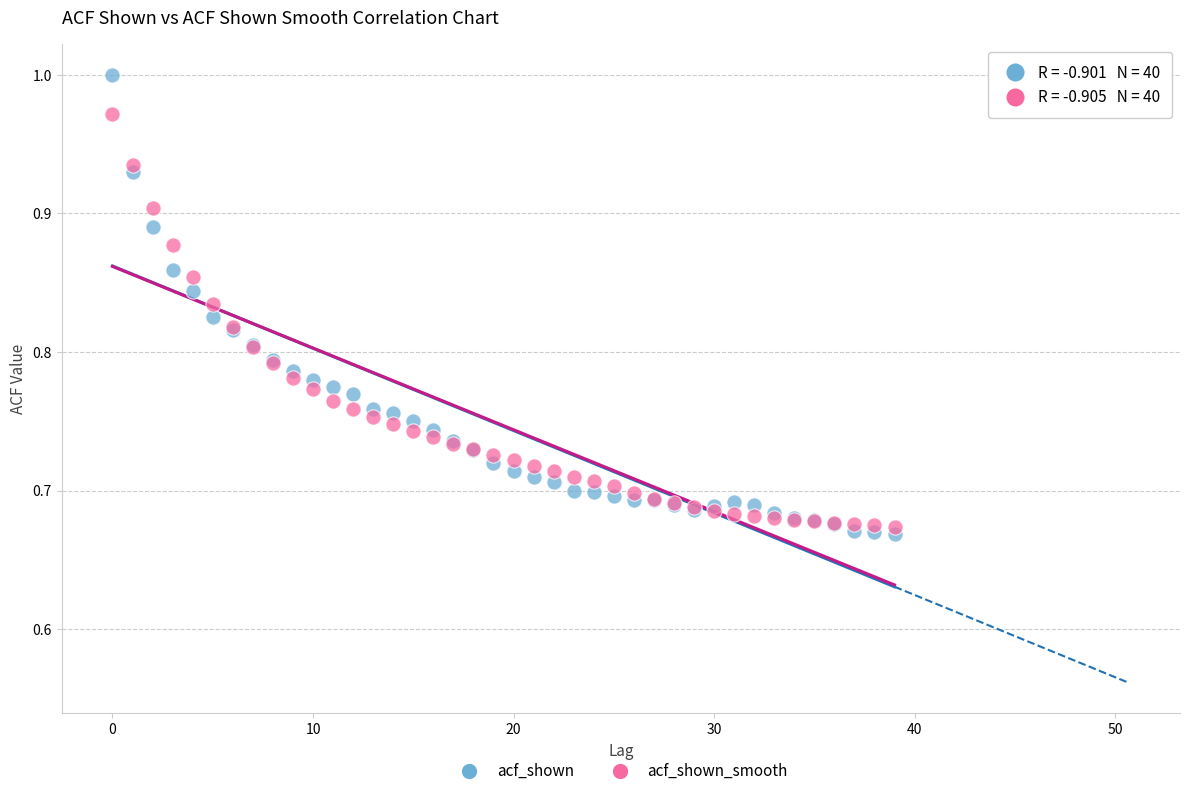

What are all the series names shown in the legend?

acf_shown, acf_shown_smooth